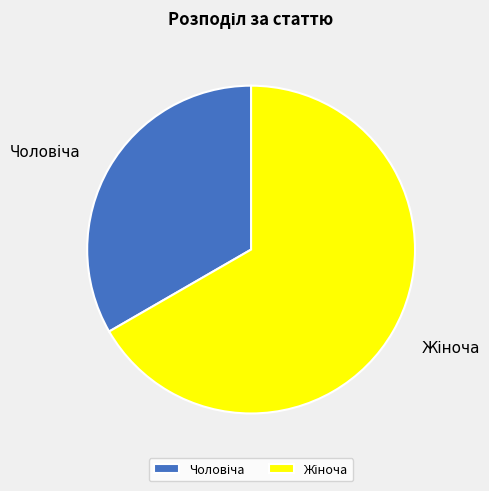

Does any single category account for the majority?

Yes